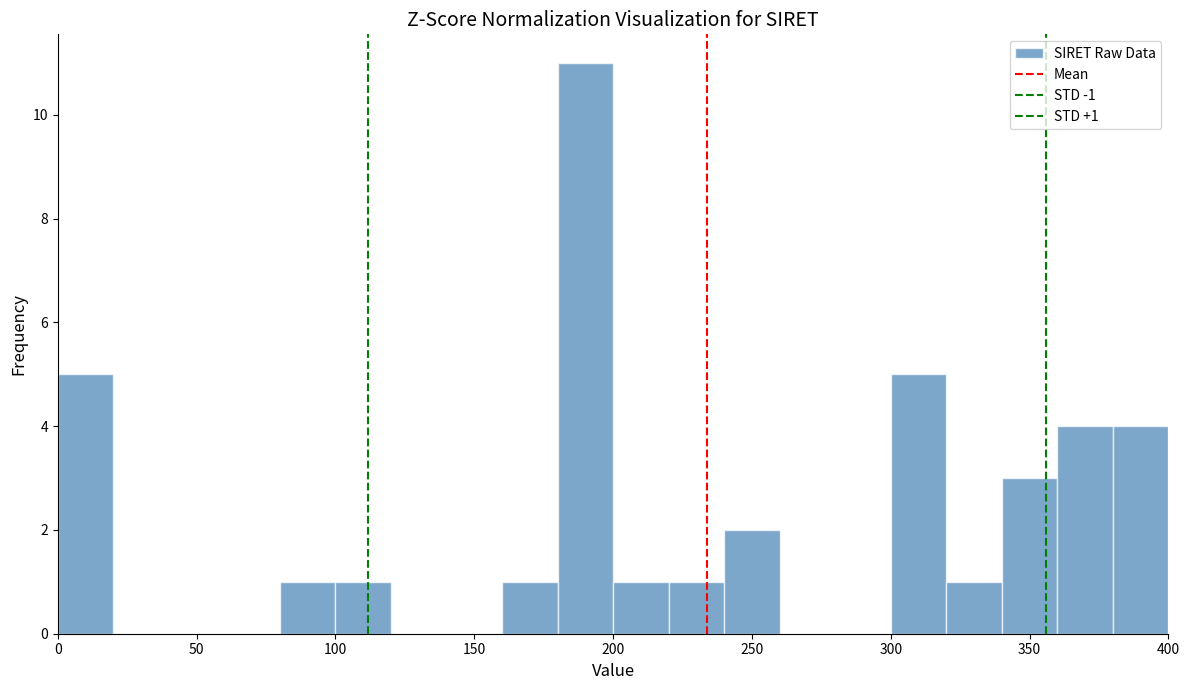

Over which range of the x-axis is the bar tallest?

180 to 200